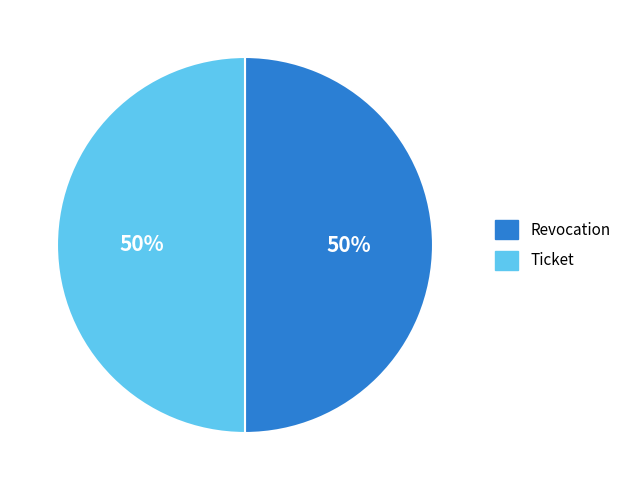

Do Ticket and Revocation together represent more than half of the pie?

Yes